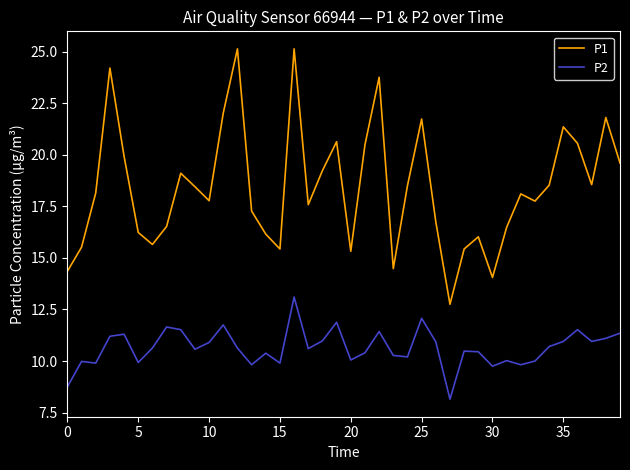

Which series has the widest spread of values?

P1